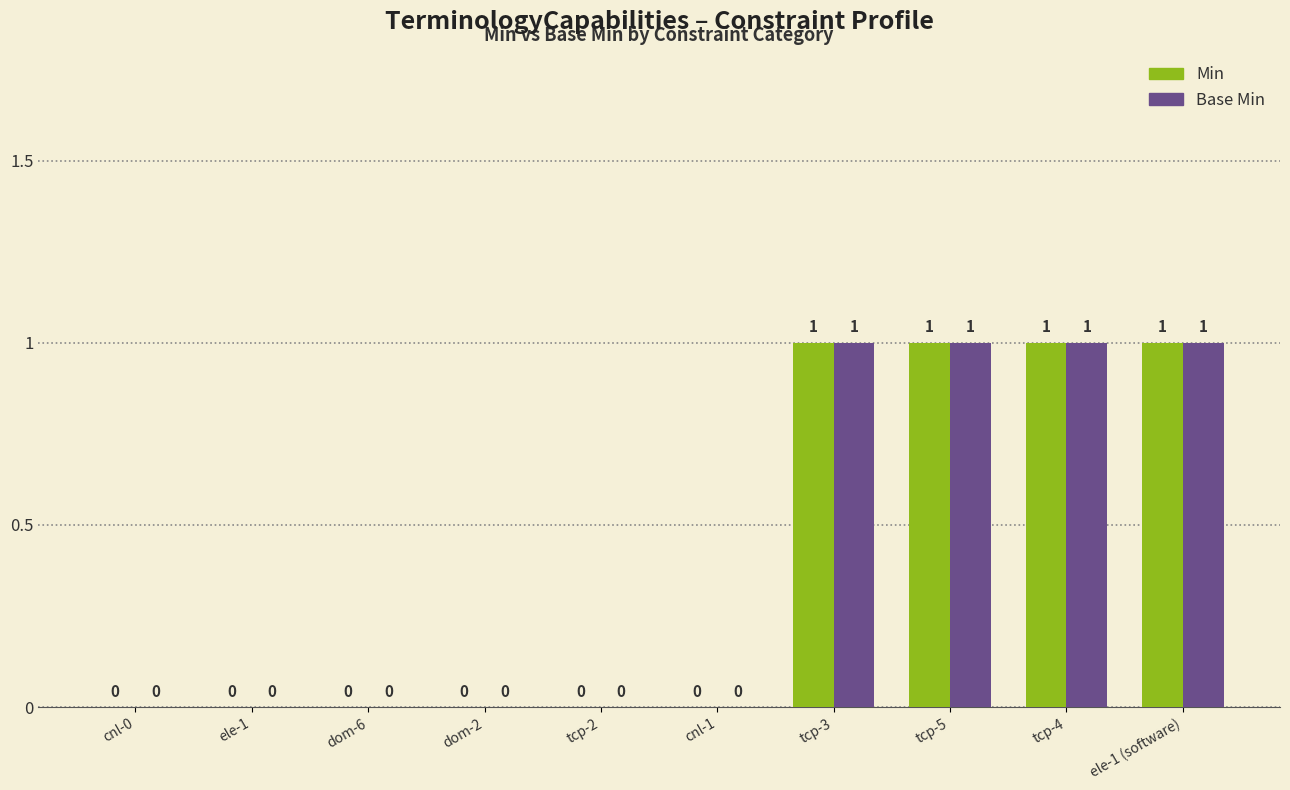

True or false: Base Min has a value of 1 at tcp-3.

True